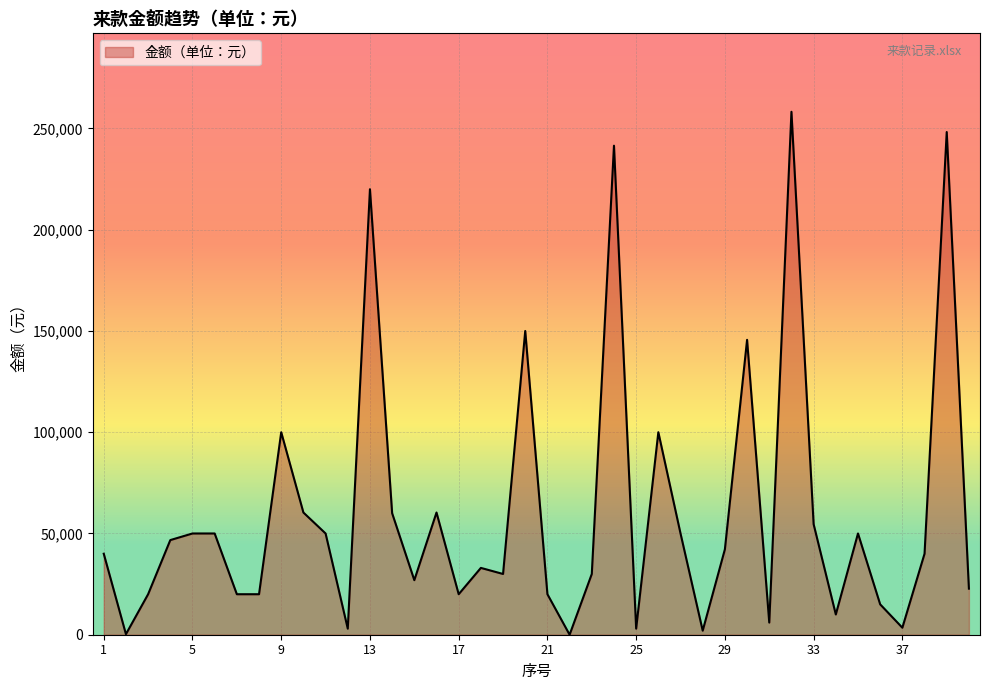

Does the chart display data point markers on the line(s)?

No